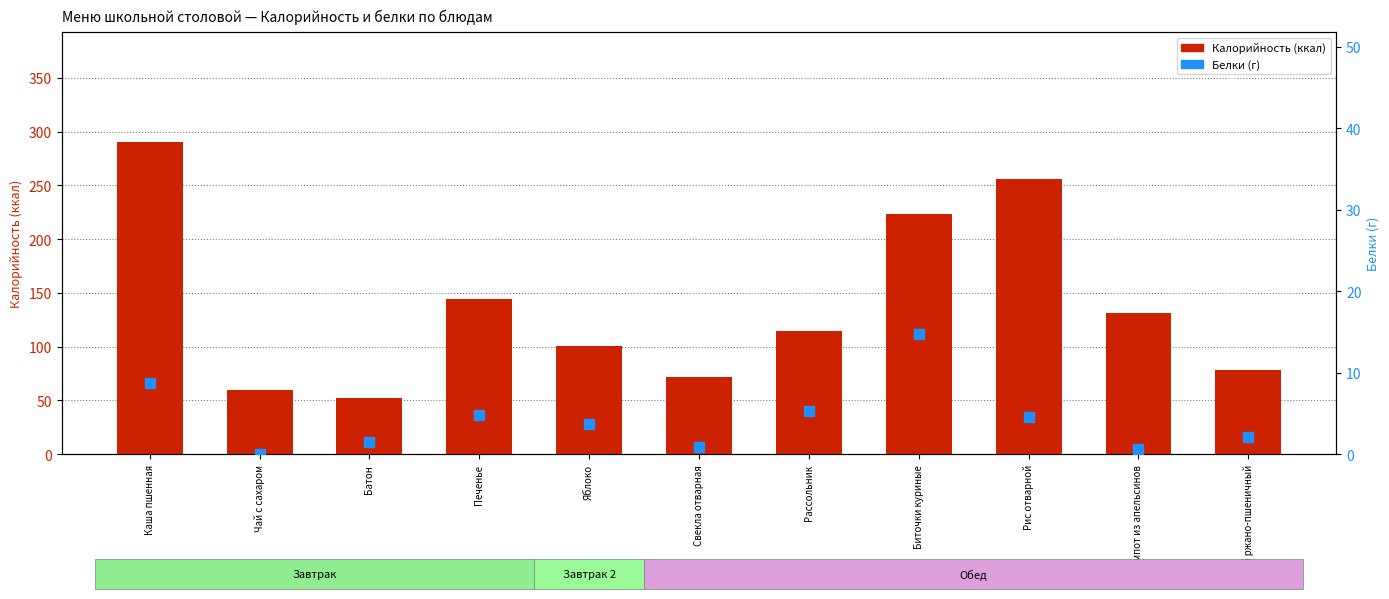

At which category is the sum across all series the highest?

Каша пшенная